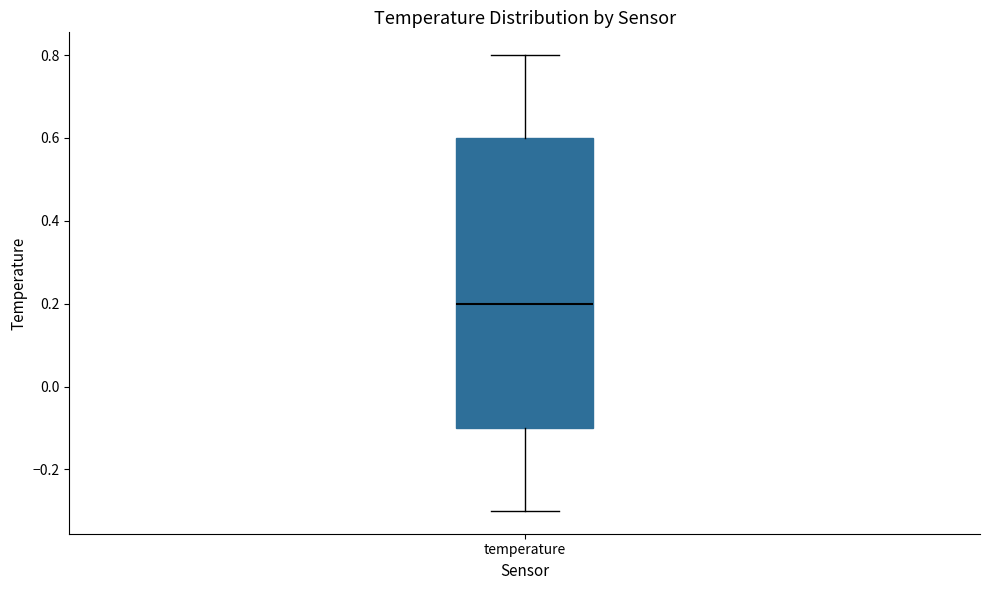

Read this box plot against the y-axis: the position of the median line, the range covered by the box, and the ends of both whiskers. The values are not printed on the chart, so give them approximately, as read against the axis.

median 0.2, box -0.1 to 0.6, whiskers -0.3 to 0.8